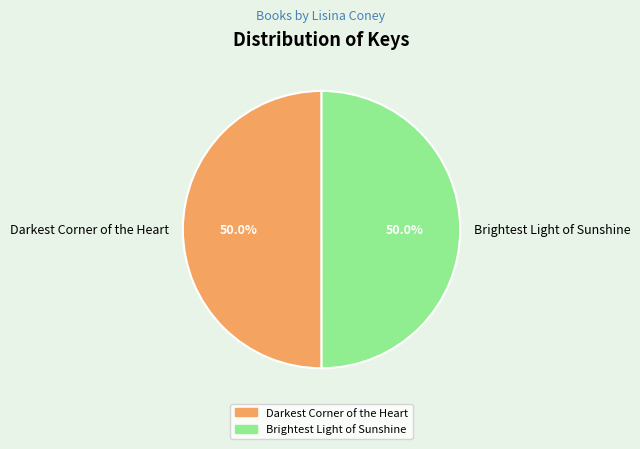

How much of the chart is everything except Darkest Corner of the Heart?

50.0%